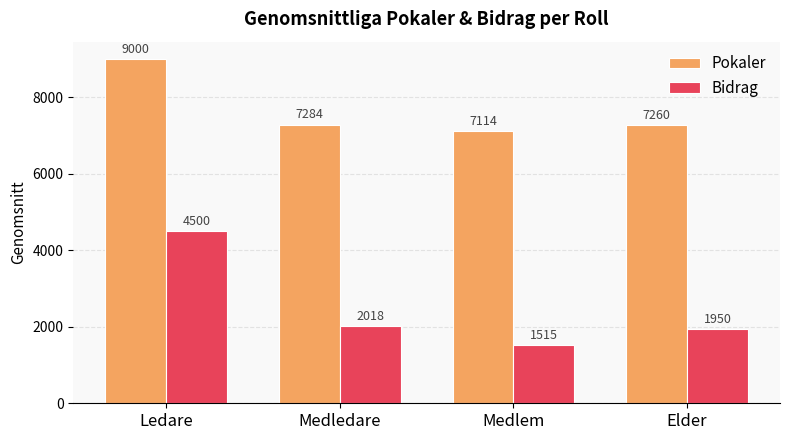

True or false: Pokaler has a value of 10165 at Elder.

False